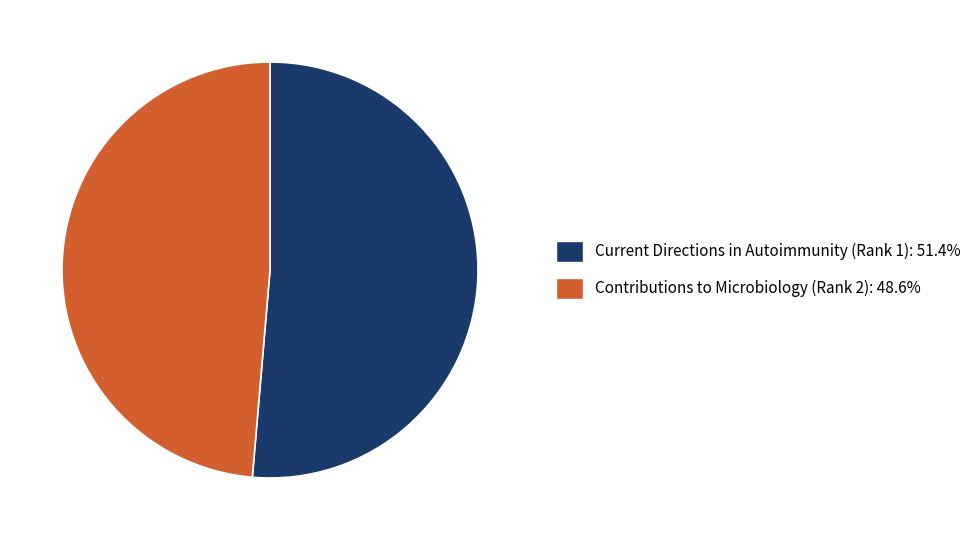

Rank the categories by value from highest to lowest.

Current Directions in Autoimmunity (Rank 1), Contributions to Microbiology (Rank 2)